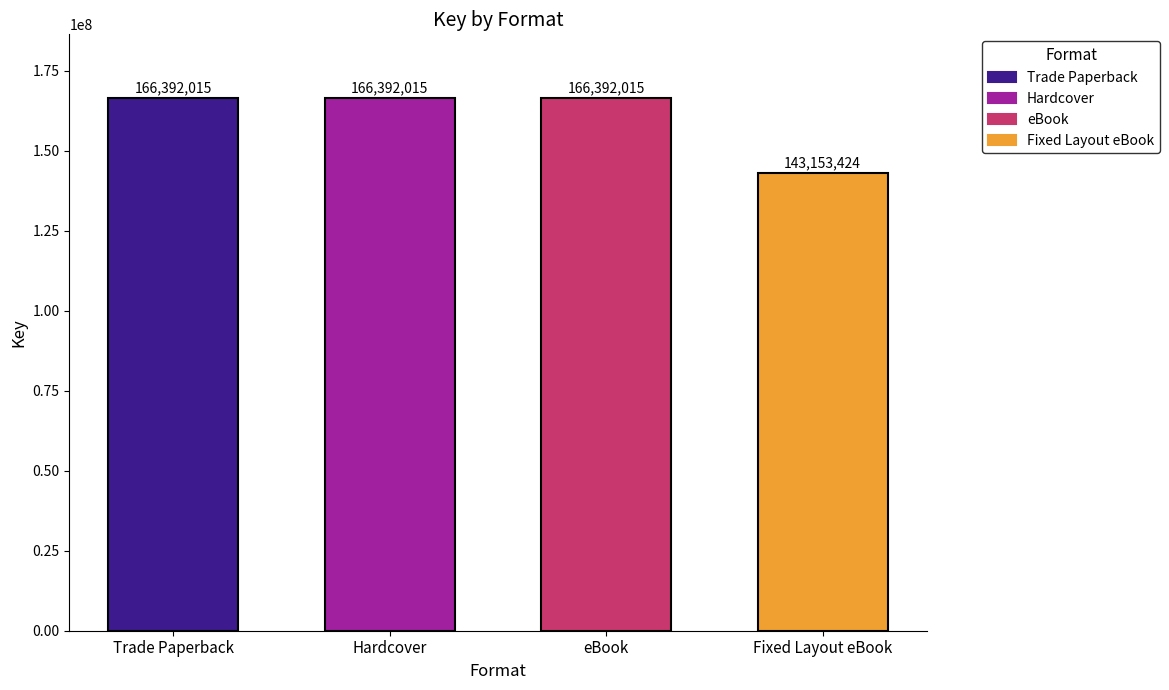

The value of eBook at Clown of God is 62331503. True or false?

False